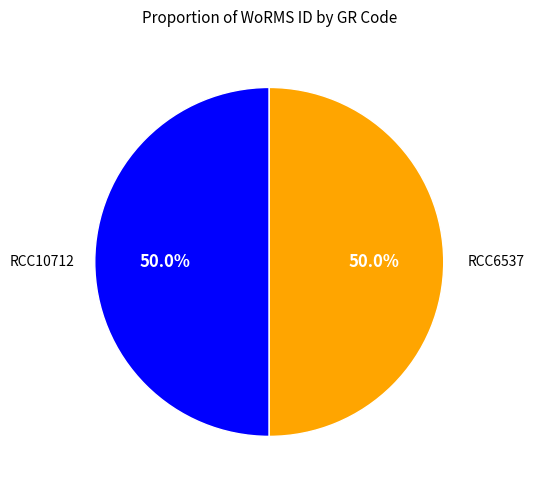

How much of the chart is everything except RCC6537?

50.0%